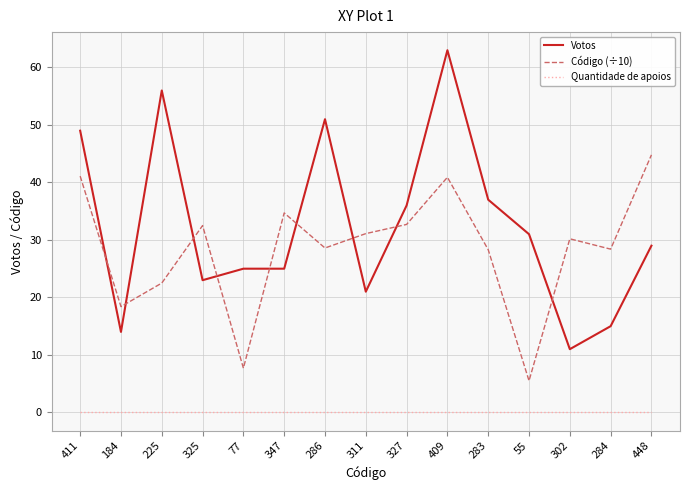

Is it true that Votos equals 5.4 at 347?

False